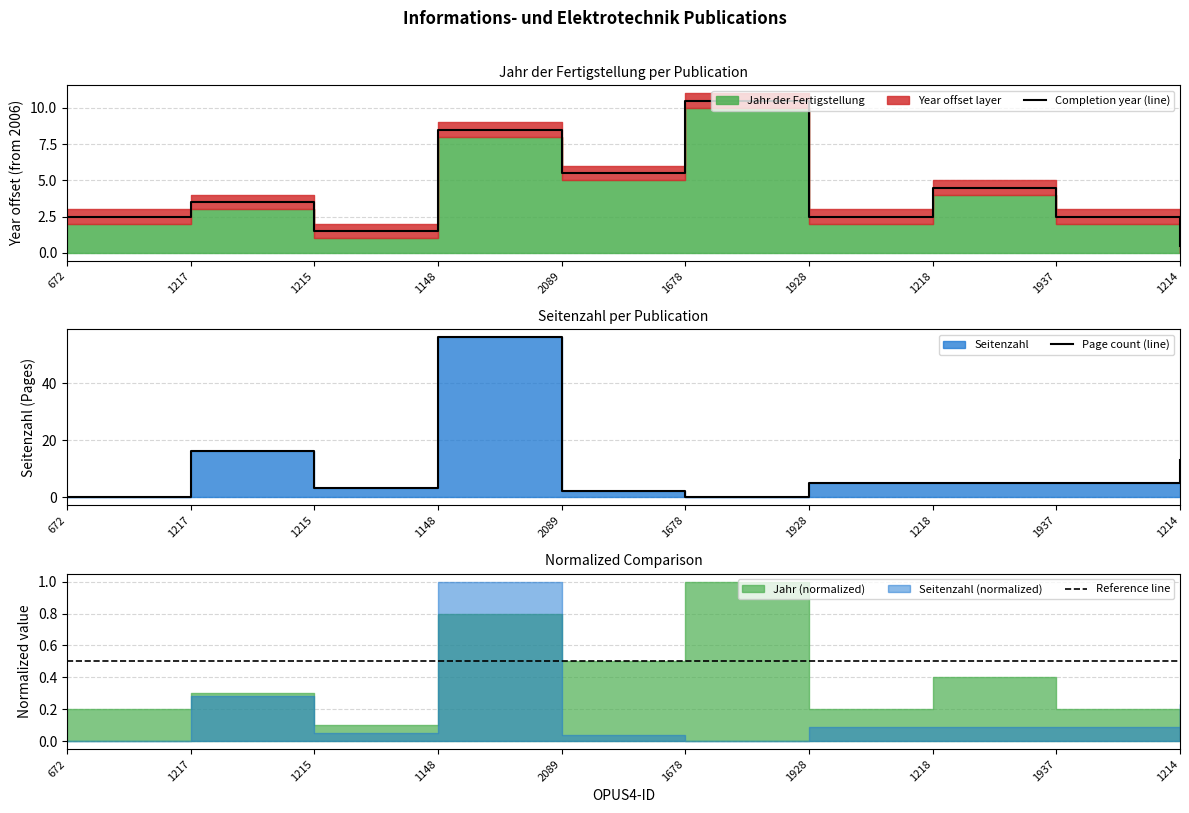

Is it true that Reference line equals 0.3 at 2089?

False